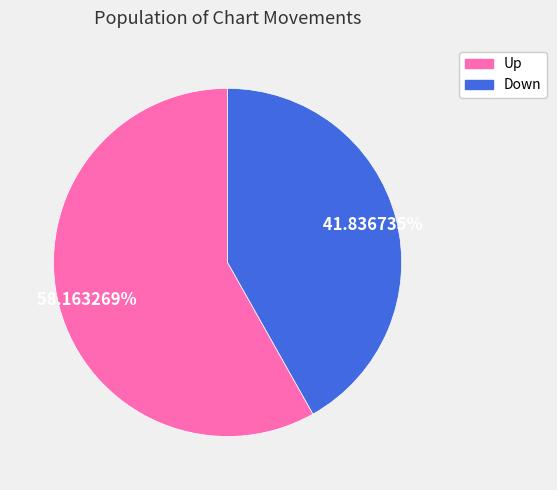

Does any single category account for the majority?

Yes